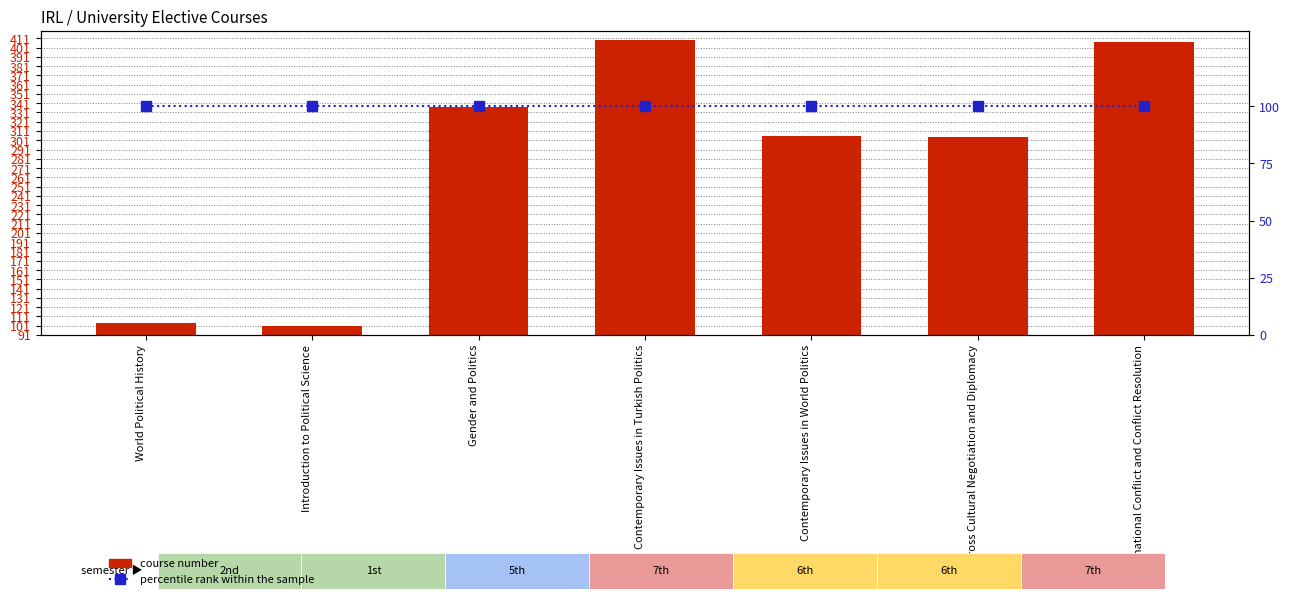

Which category has the highest value in the Semester rank within group series?

World Political History